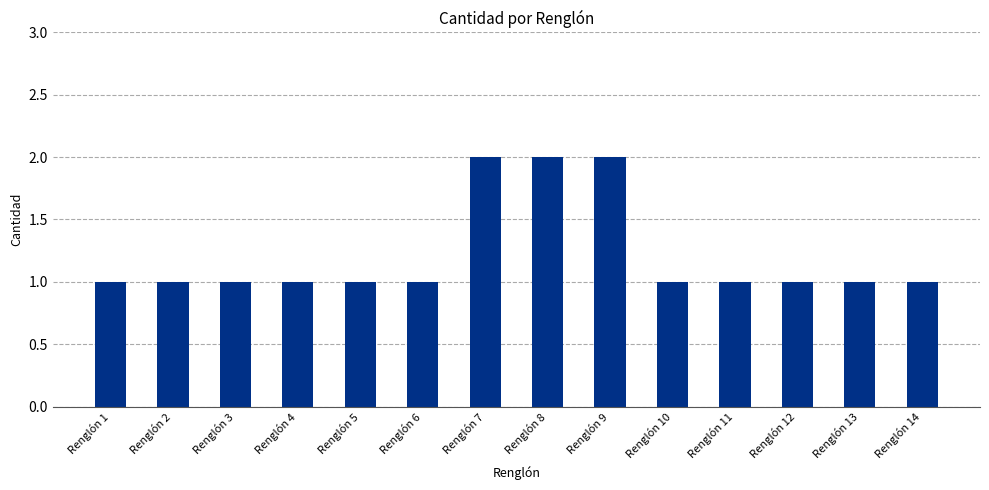

The chart shows a value of 2 at Renglón 9. True or false?

True